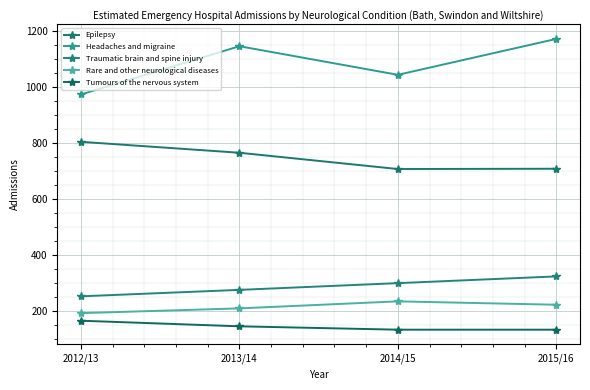

What is the lowest value of the Rare and other neurological diseases series?

193